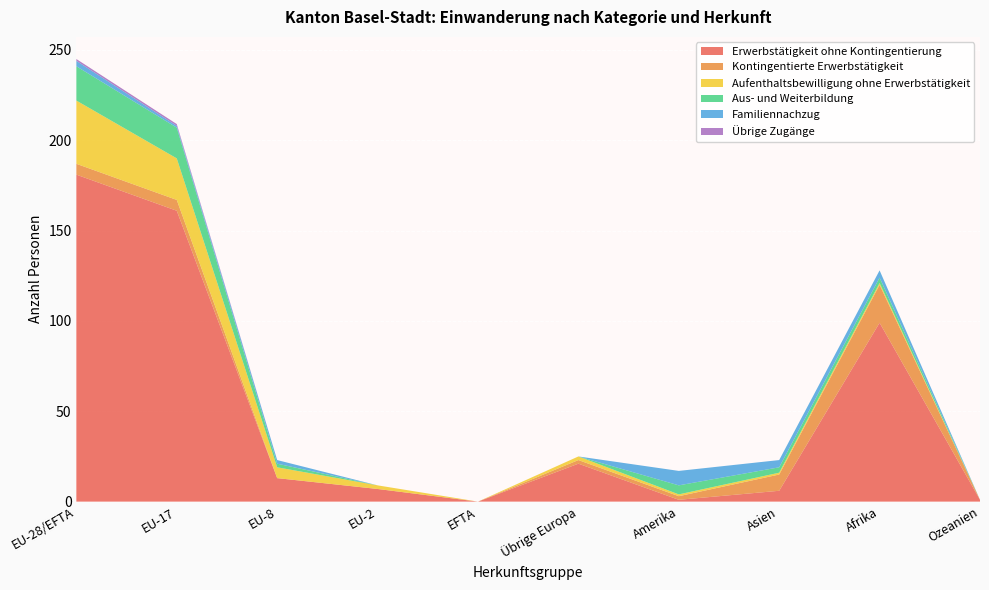

Reading left to right, extract all data points from this chart.

Erwerbstätigkeit ohne Kontingentierung: 181	161	13	7	0	21	1	6	99	1
Kontingentierte Erwerbstätigkeit: 6	6	0	0	0	2	2	9	21	0
Aufenthaltsbewilligung ohne Erwerbstätigkeit: 35	23	6	2	0	2	1	1	1	0
Aus- und Weiterbildung: 19	17	2	0	0	0	5	3	3	0
Familiennachzug: 3	1	2	0	0	0	8	4	4	0
Übrige Zugänge: 1	1	0	0	0	0	0	0	0	0